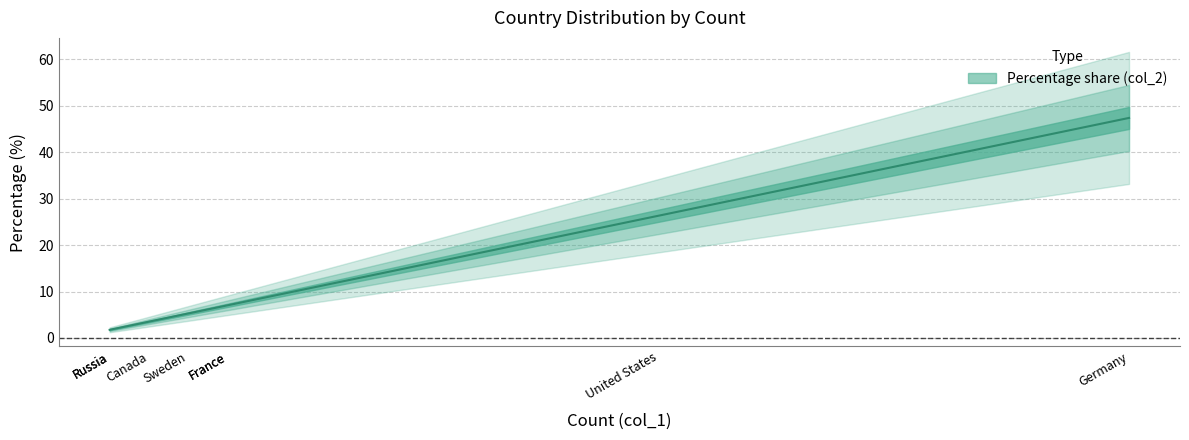

True or false: the data shows 40.6 at United States.

False